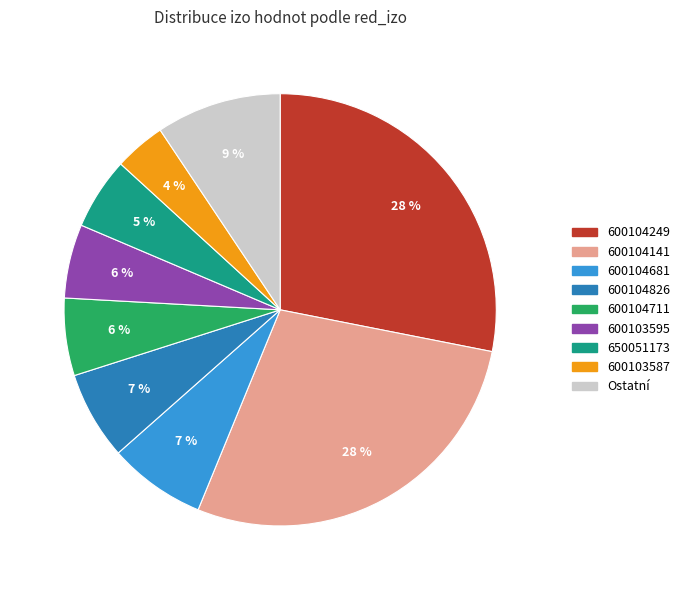

Does any single category account for the majority?

No